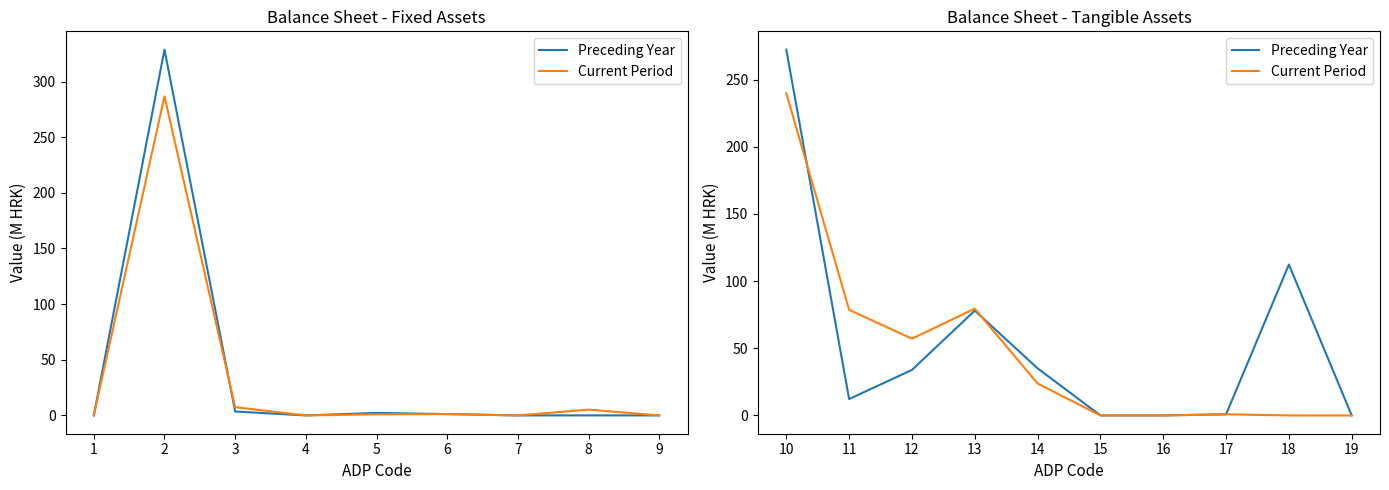

Rank the series at 13 from highest to lowest value.

Current Period, Preceding Year